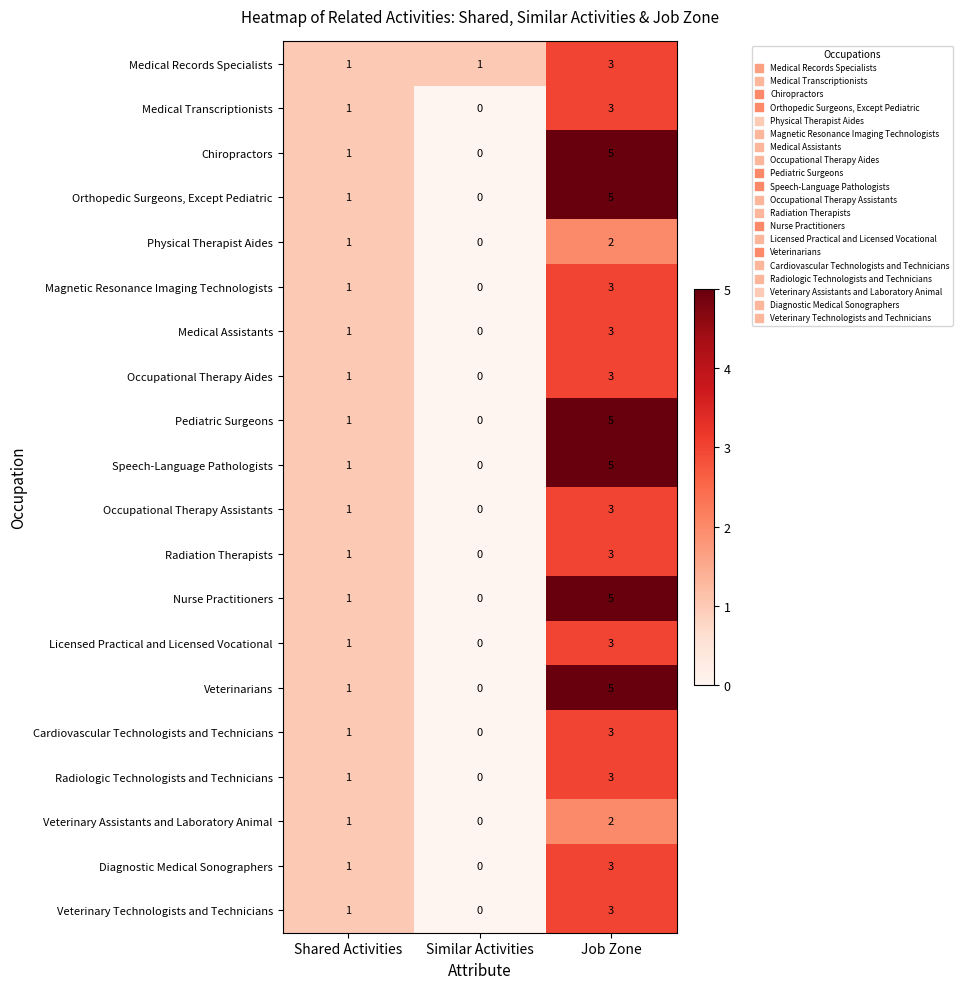

Is it true that Physical Therapist Aides equals 3 at Job Zone?

False